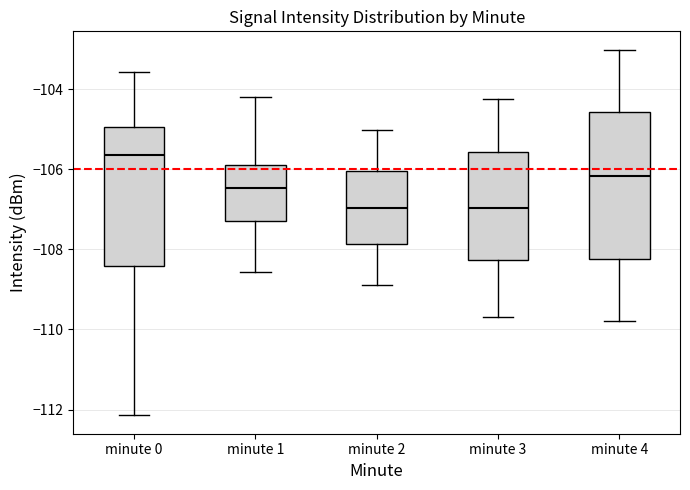

Reading left to right, read every box against the y-axis: the position of its median line, the range the box covers, and the ends of its whiskers. The values are not printed on the chart, so give them approximately, as read against the axis.

minute 0: median -105.6, box -108.4 to -105.0, whiskers -112.2 to -103.6
minute 1: median -106.4, box -107.4 to -105.8, whiskers -108.6 to -104.2
minute 2: median -107.0, box -107.8 to -106.0, whiskers -109.0 to -105.0
minute 3: median -107.0, box -108.2 to -105.6, whiskers -109.6 to -104.2
minute 4: median -106.2, box -108.2 to -104.6, whiskers -109.8 to -103.0